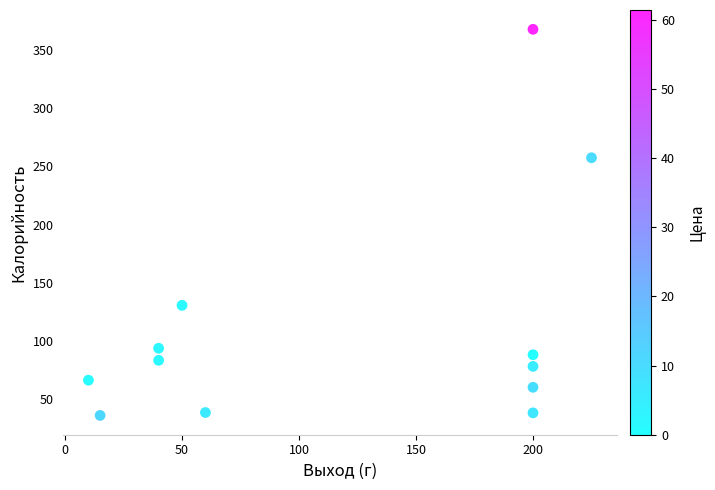

What Y value in the scatter plot is closest to 201?

257.5